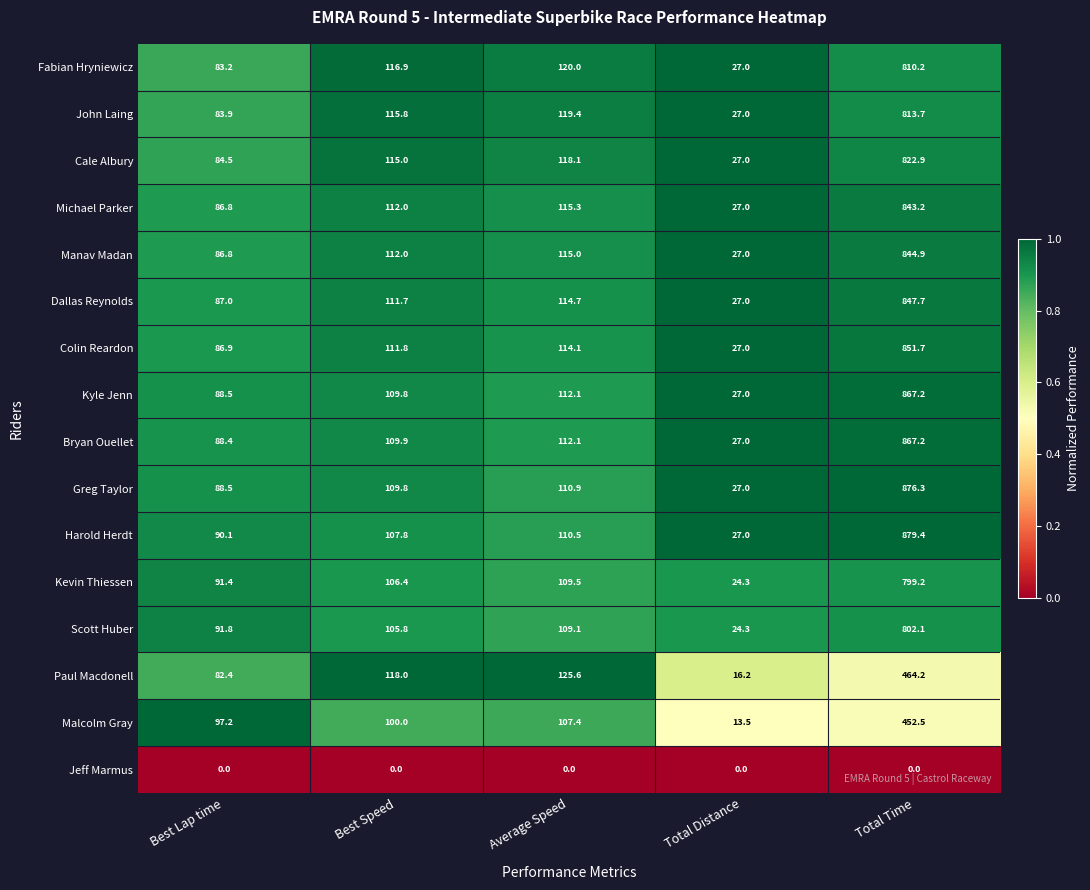

Rank the categories by Malcolm Gray value from lowest to highest.

Total Distance, Best Lap time, Best Speed, Average Speed, Total Time